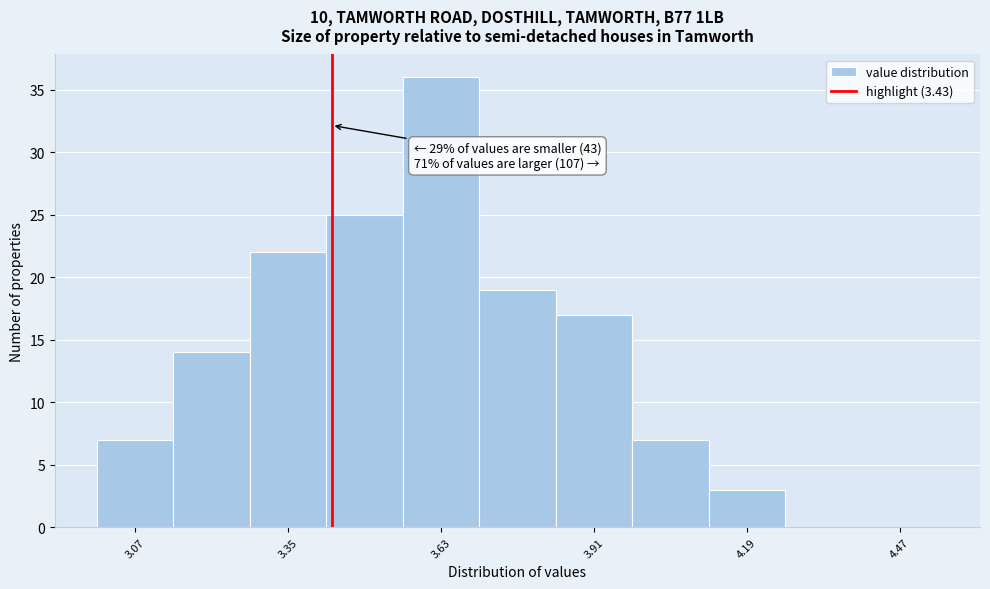

Around what value on the x-axis is the tallest bar? Give the approximate position of its centre, as read against the axis.

3.65